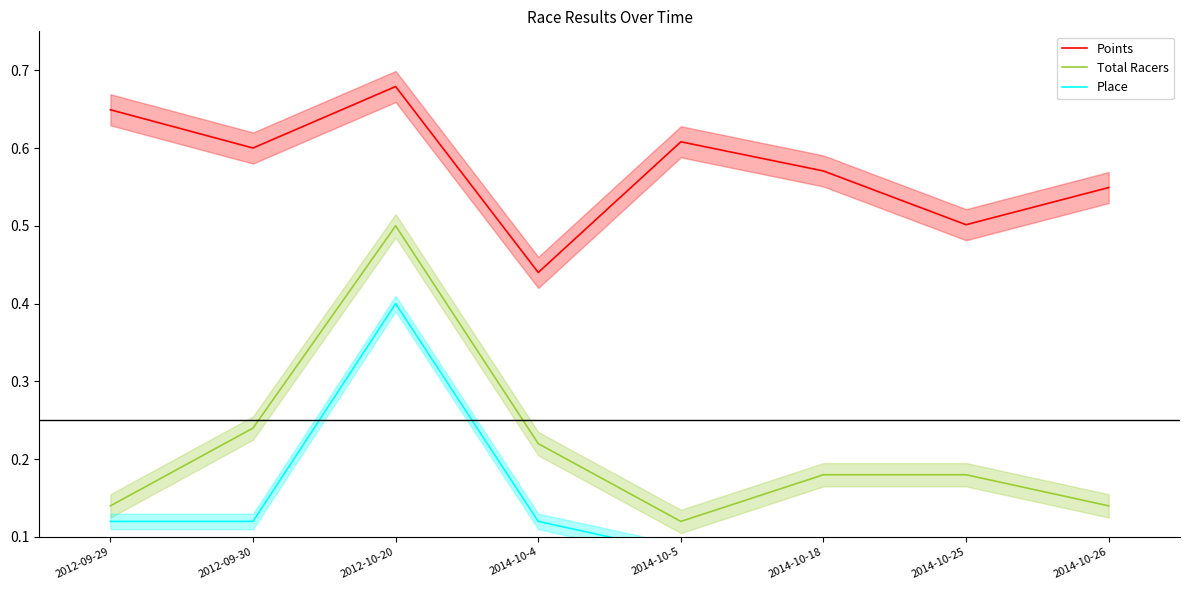

What is the sum of the Total Racers values at 2014-10-5 and 2012-10-20?

0.6